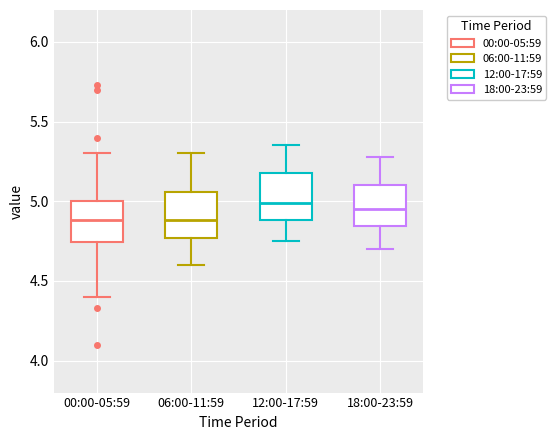

Reading left to right, read every box against the y-axis: the position of its median line, the range the box covers, and the ends of its whiskers. The values are not printed on the chart, so give them approximately, as read against the axis.

00:00-05:59: median 4.90, box 4.75 to 5.00, whiskers 4.40 to 5.30
06:00-11:59: median 4.90, box 4.75 to 5.05, whiskers 4.60 to 5.30
12:00-17:59: median 5.00, box 4.90 to 5.20, whiskers 4.75 to 5.35
18:00-23:59: median 4.95, box 4.85 to 5.10, whiskers 4.70 to 5.30